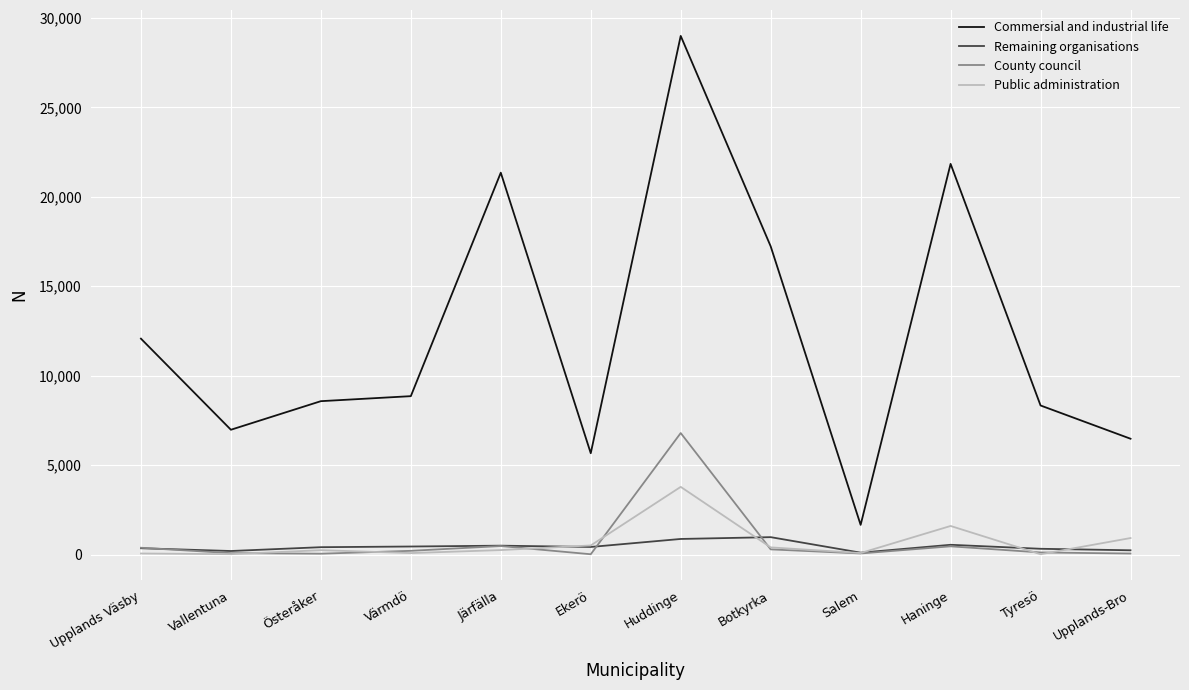

In Public administration, how many points are lower than both neighbors (excluding endpoints)?

4